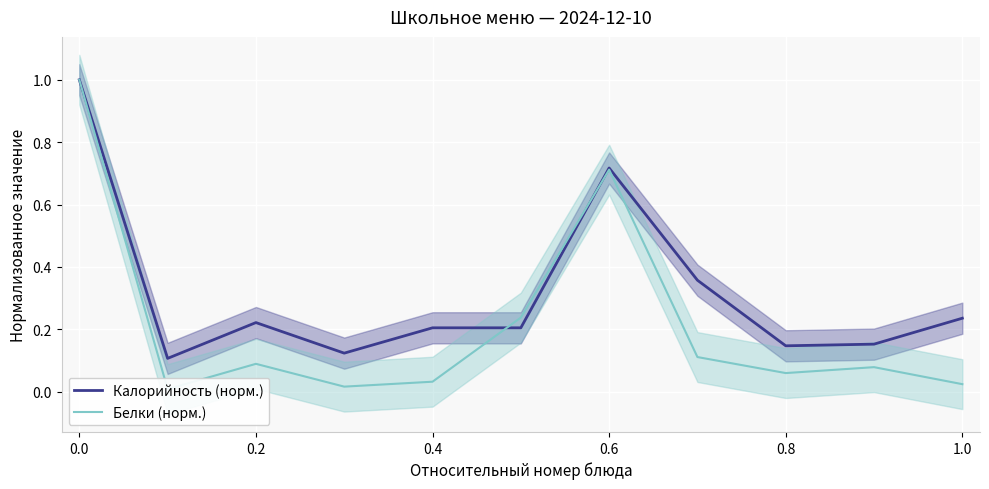

What is the highest value of the Калорийность (норм.) series?

1.0